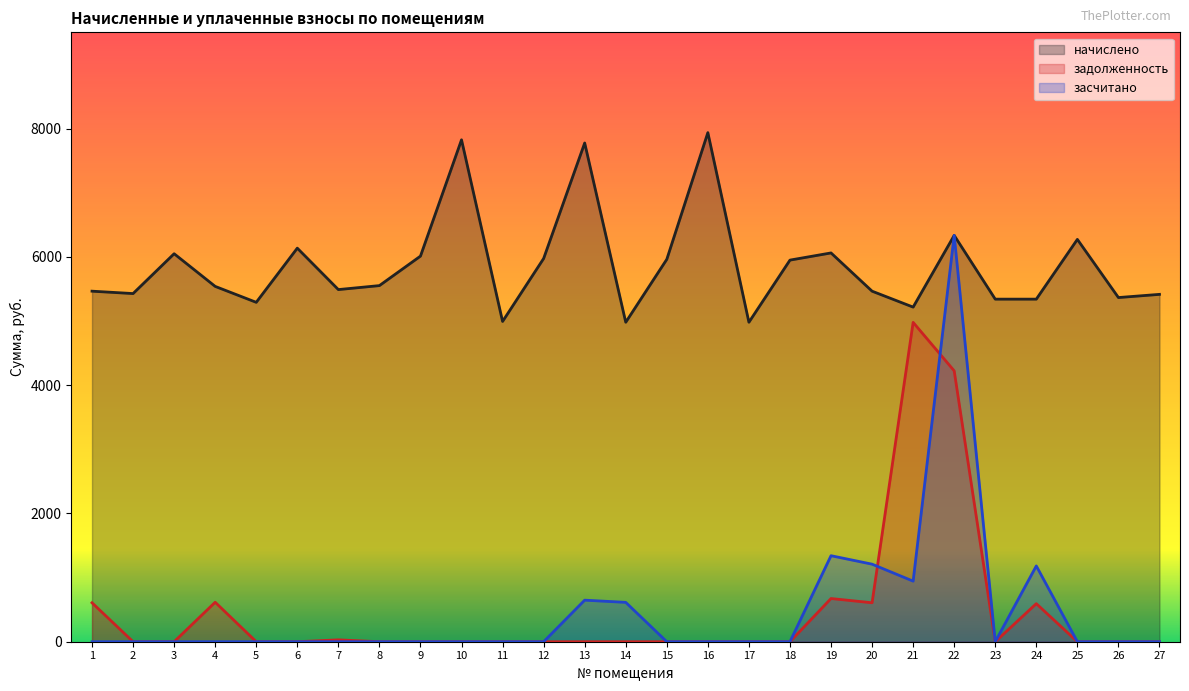

How many interior local valleys does the начислено series have?

8